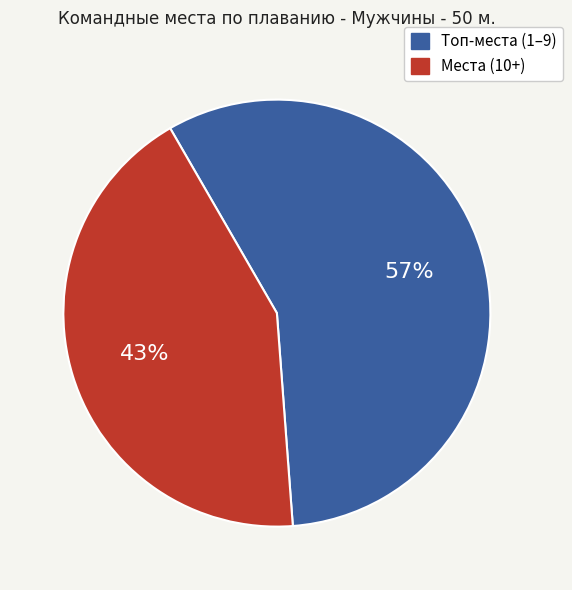

Is there any slice that represents more than half of the pie?

Yes